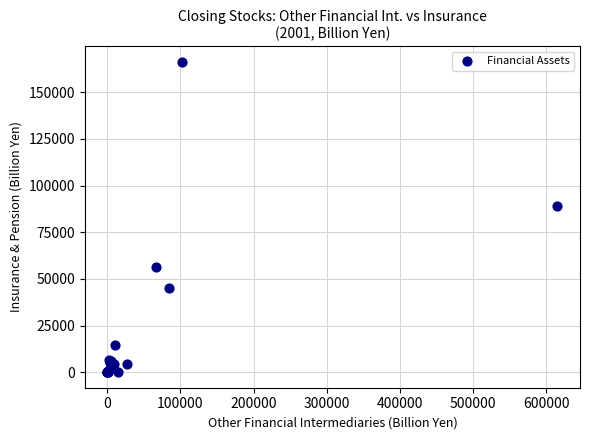

What Y value in the scatter plot is closest to 83186?

88813.5